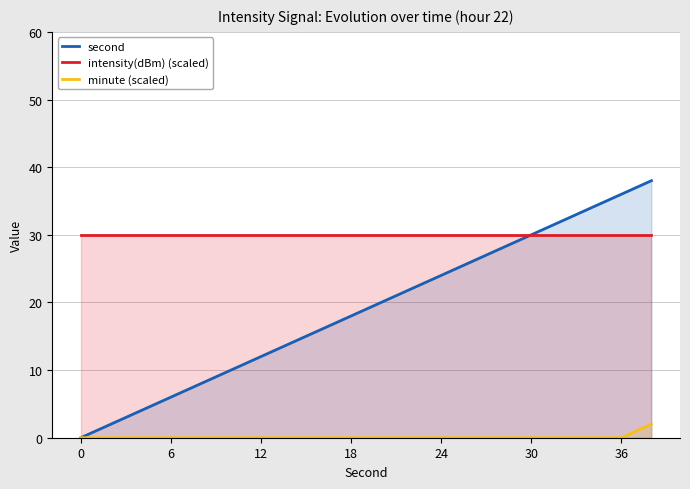

Reading left to right, extract all data points from this chart.

second: 0	2	4	6	8	10	12	14	16	18	20	22	24	26	28	30	32	34	36	38
intensity(dBm) (scaled): 30	30	30	30	30	30	30	30	30	30	30	30	30	30	30	30	30	30	30	30
minute (scaled): 0	0	0	0	0	0	0	0	0	0	0	0	0	0	0	0	0	0	0	2